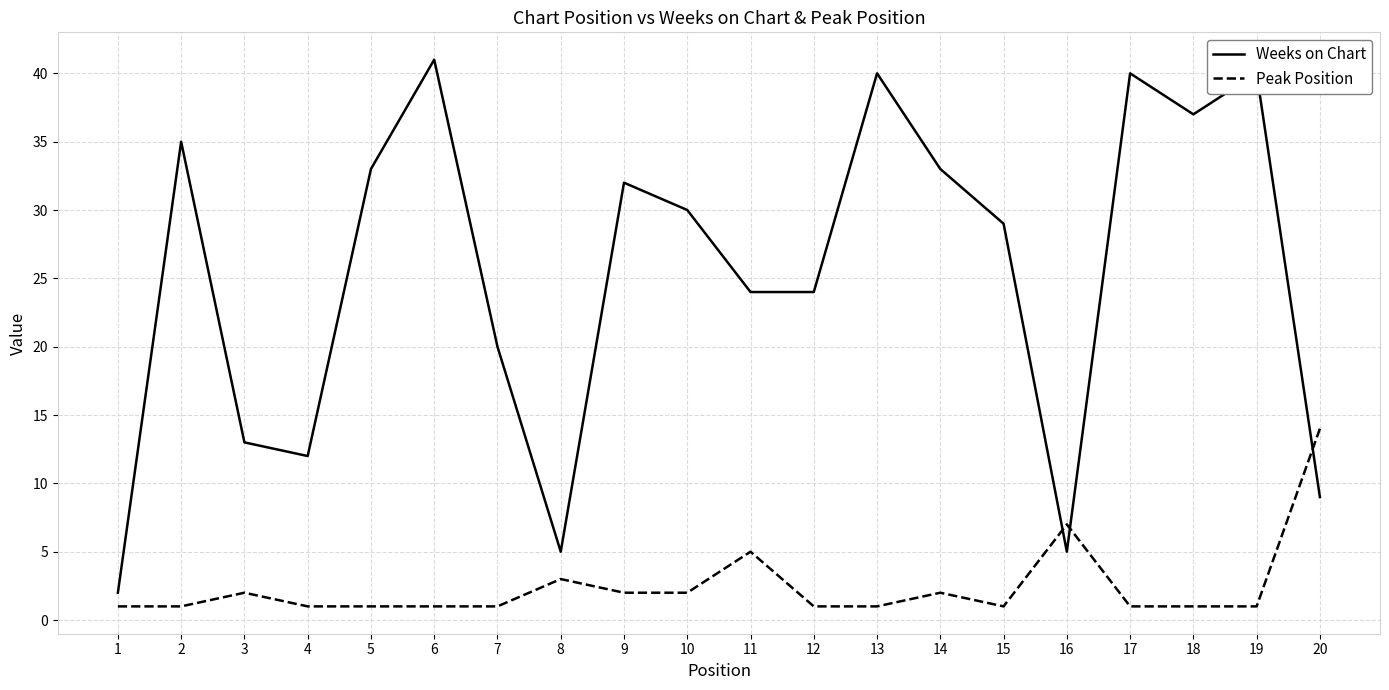

Reading left to right, list all the values displayed in this chart.

Weeks on Chart: 1=2	2=35	3=13	4=12	5=33	6=41	7=20	8=5	9=32	10=30	11=24	12=24	13=40	14=33	15=29	16=5	17=40	18=37	19=40	20=9
Peak Position: 1=1	2=1	3=2	4=1	5=1	6=1	7=1	8=3	9=2	10=2	11=5	12=1	13=1	14=2	15=1	16=7	17=1	18=1	19=1	20=14